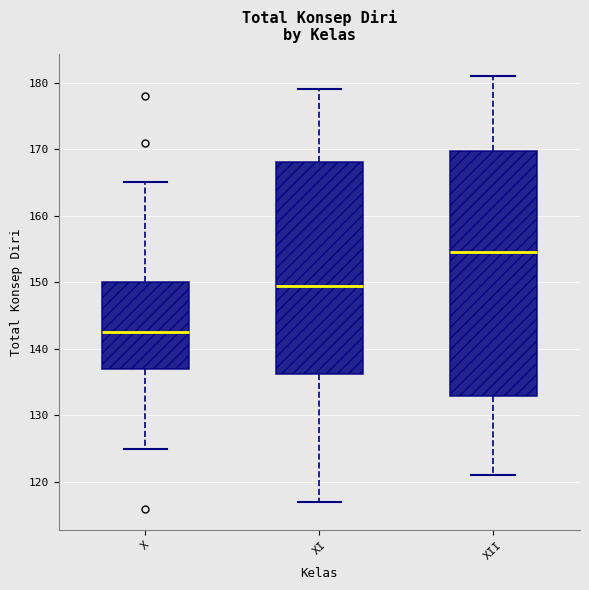

Reading left to right, read every box against the y-axis: the position of its median line, the range the box covers, and the ends of its whiskers. The values are not printed on the chart, so give them approximately, as read against the axis.

X: median 143, box 137 to 150, whiskers 125 to 165
XI: median 150, box 136 to 168, whiskers 117 to 179
XII: median 155, box 133 to 170, whiskers 121 to 181